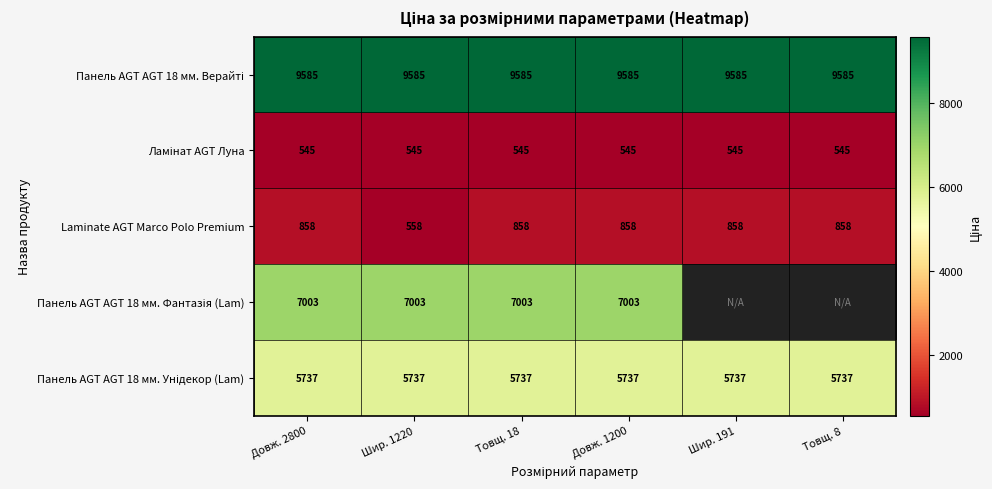

Between Шир. 1220 and Довж. 1200, which series saw the biggest shift?

Laminate AGT Marco Polo Premium